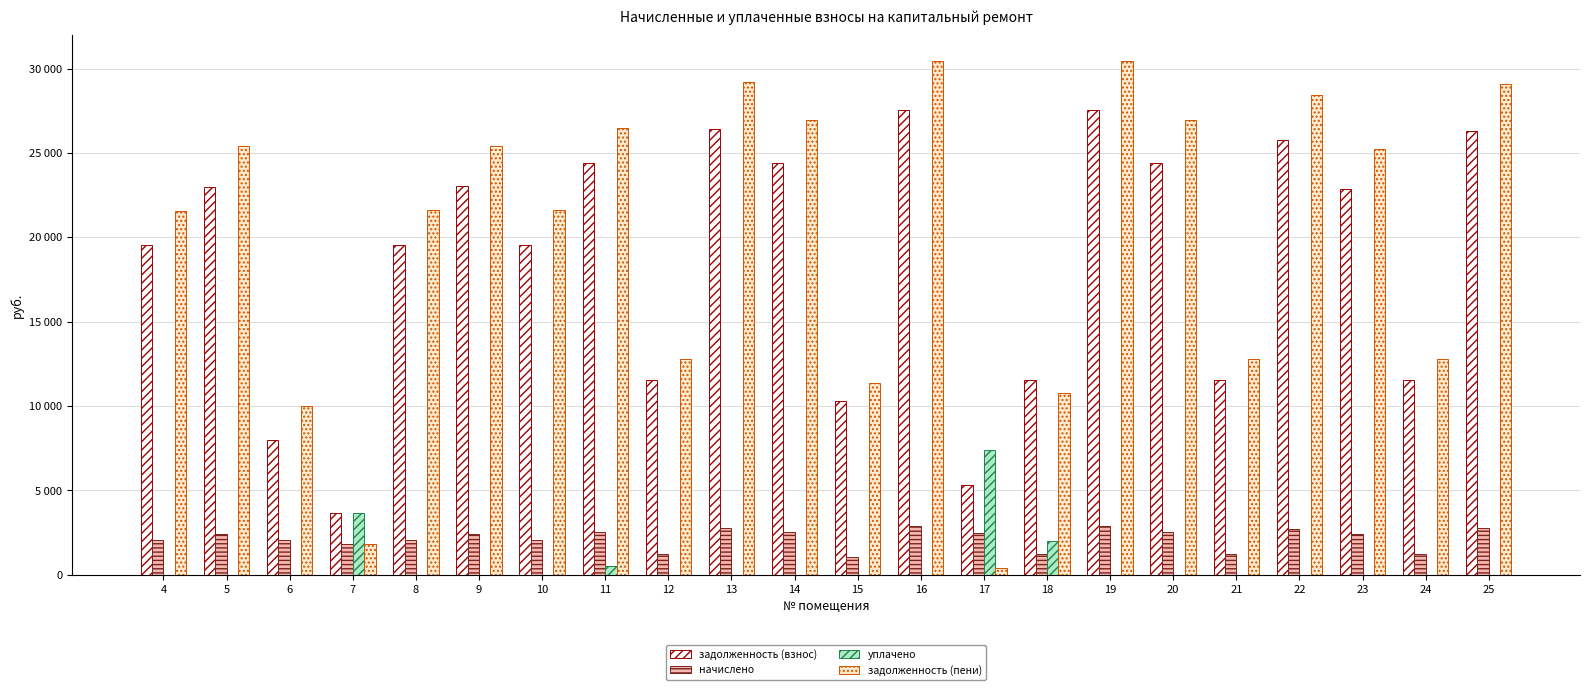

What value does the начислено series have at 16?

2887.3